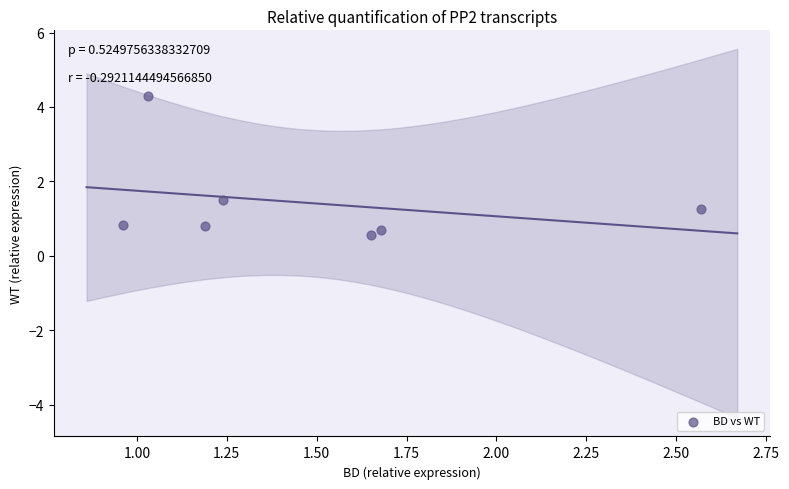

What is the average Y value?

1.4